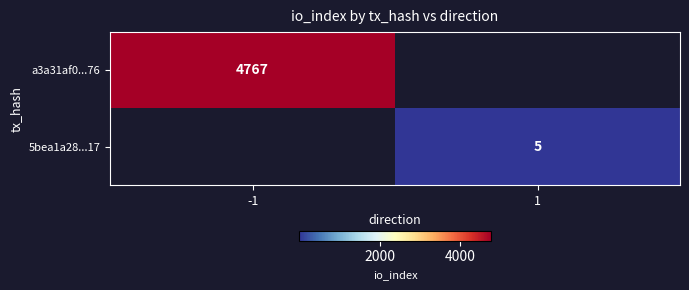

The value of 5bea1a28...17 at 1 is 8. True or false?

False